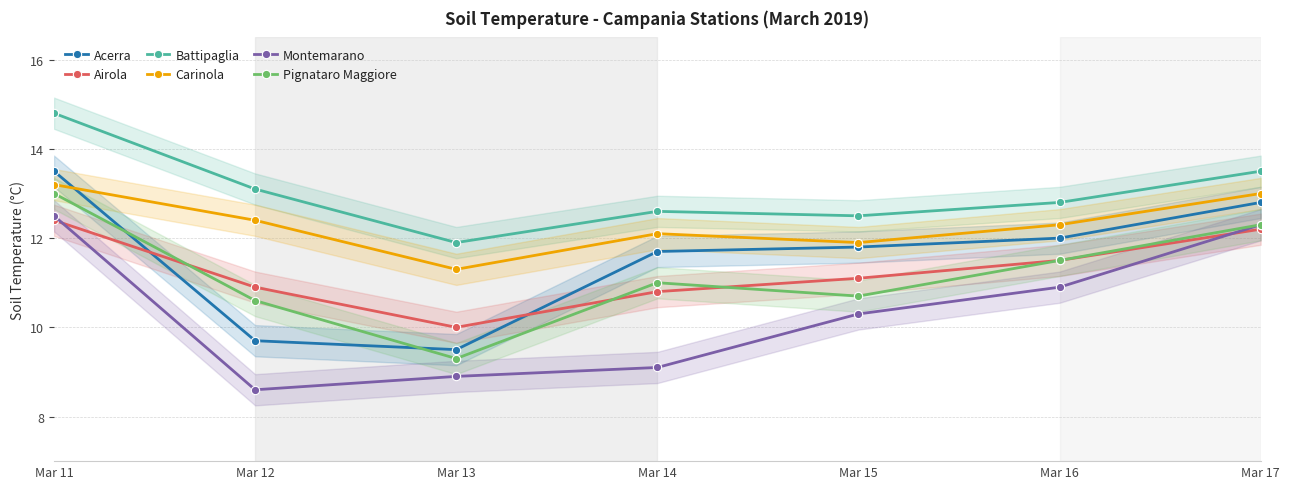

In Montemarano, how many points are lower than both neighbors (excluding endpoints)?

1